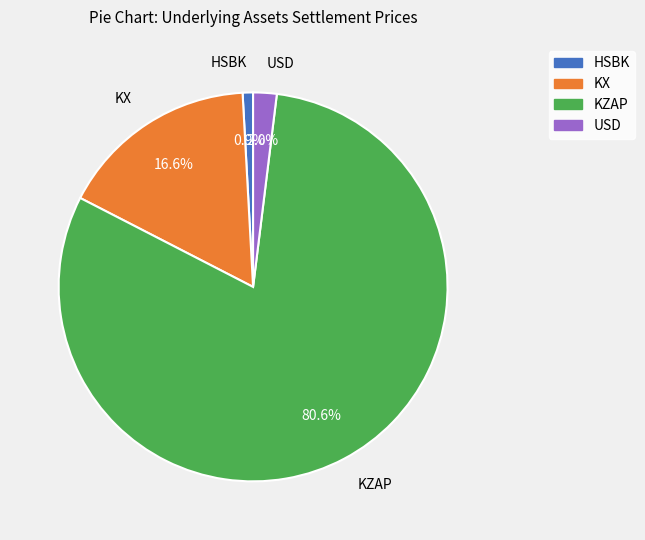

How many segments does this pie chart have?

4